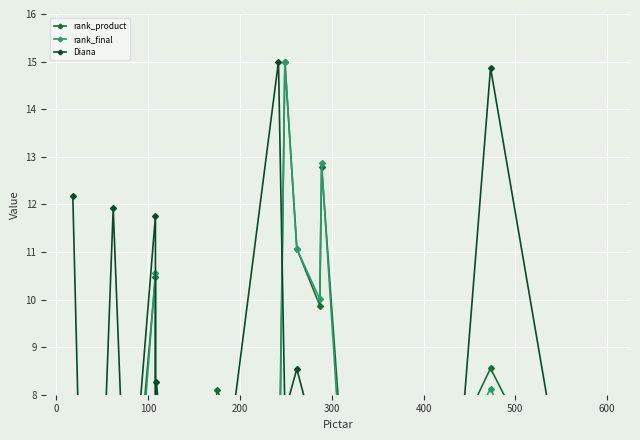

What is the average value of the Diana series?

6.7